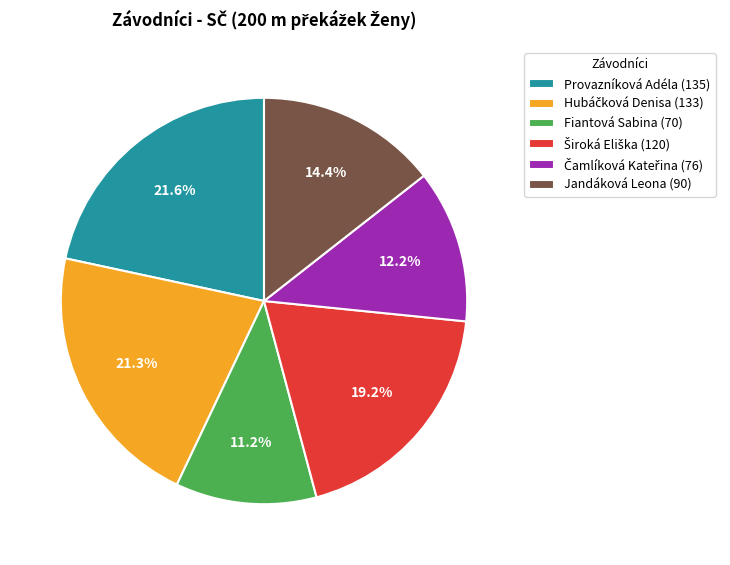

To the nearest percent, what portion does Jandáková Leona represent?

14%